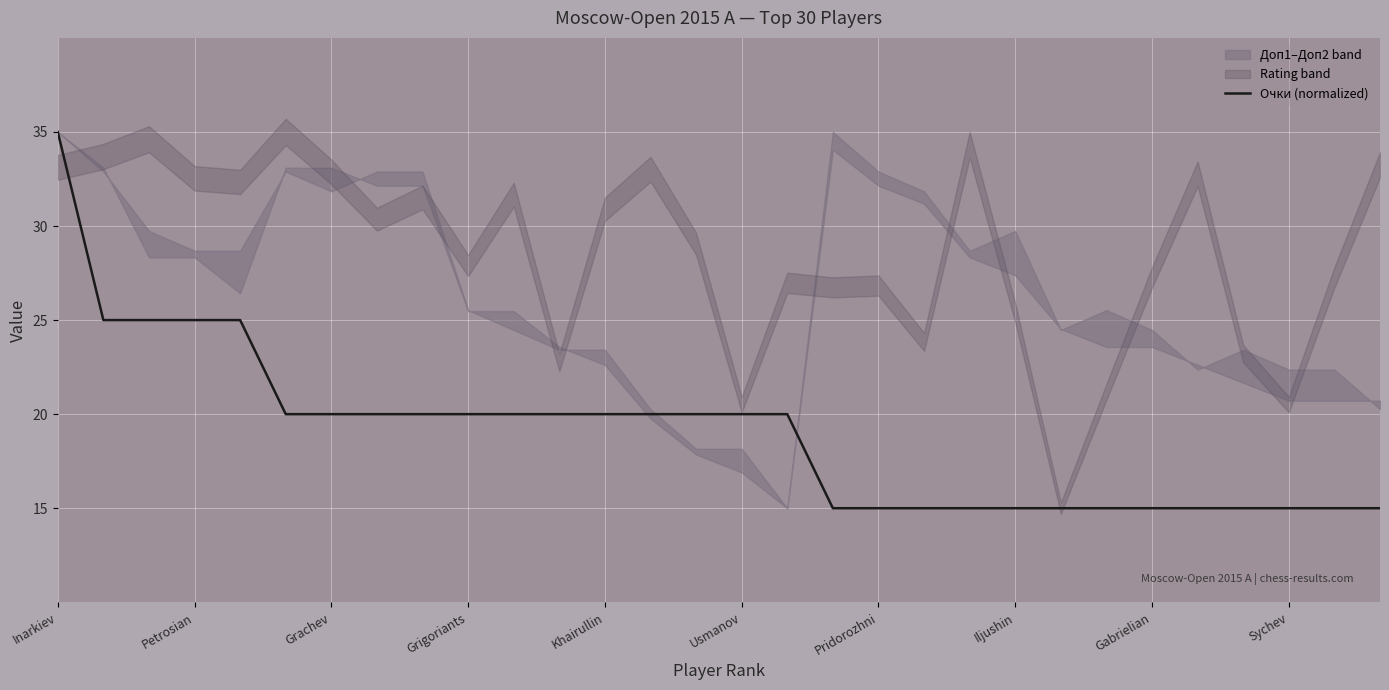

What is the ratio of the value at 28 to the value at 16?

0.8